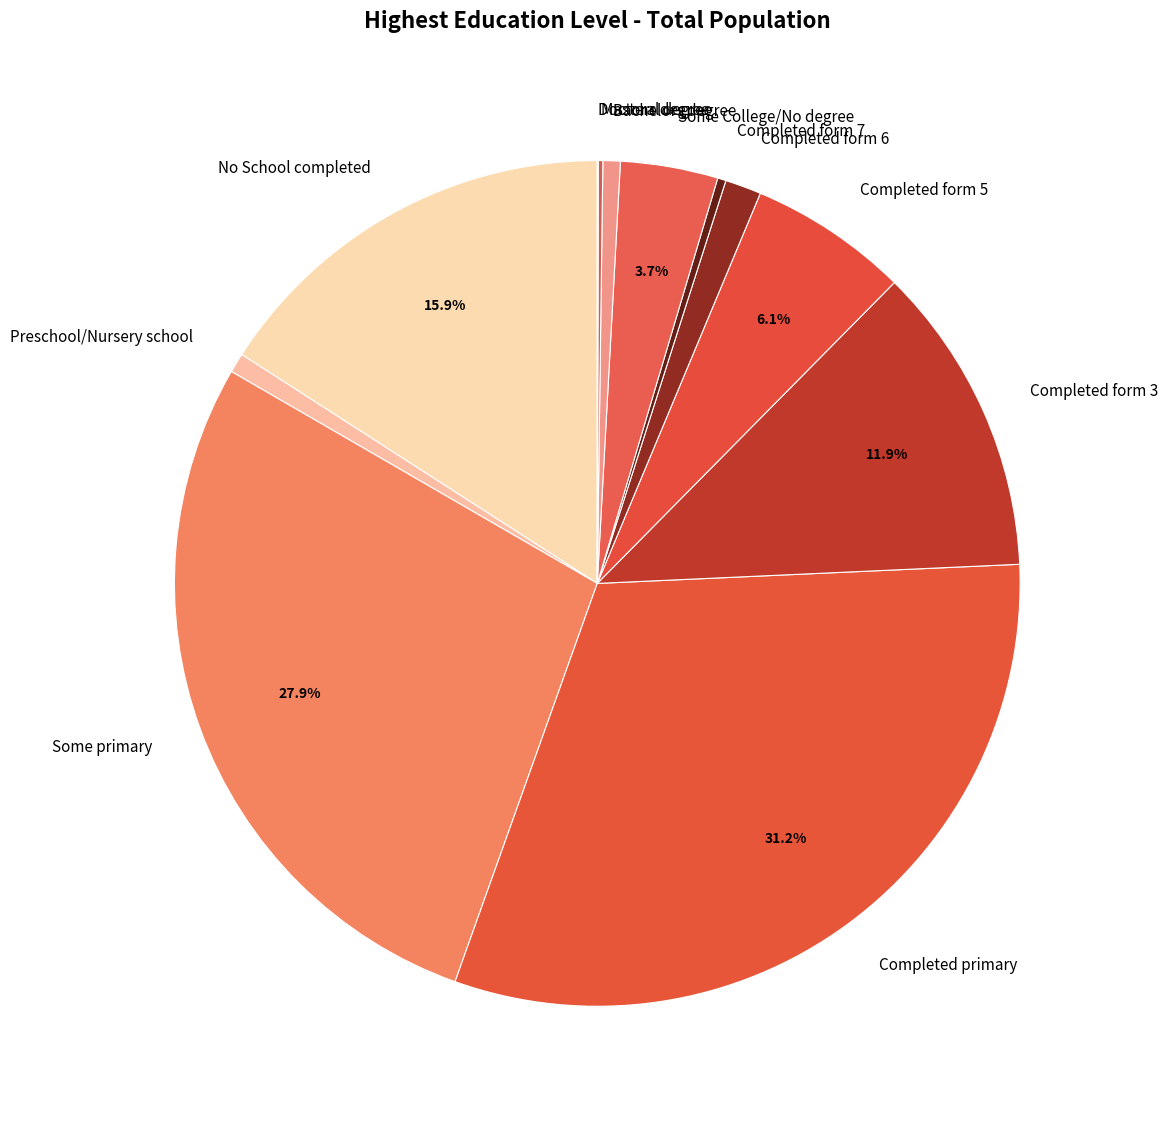

Is there any slice that represents more than half of the pie?

No